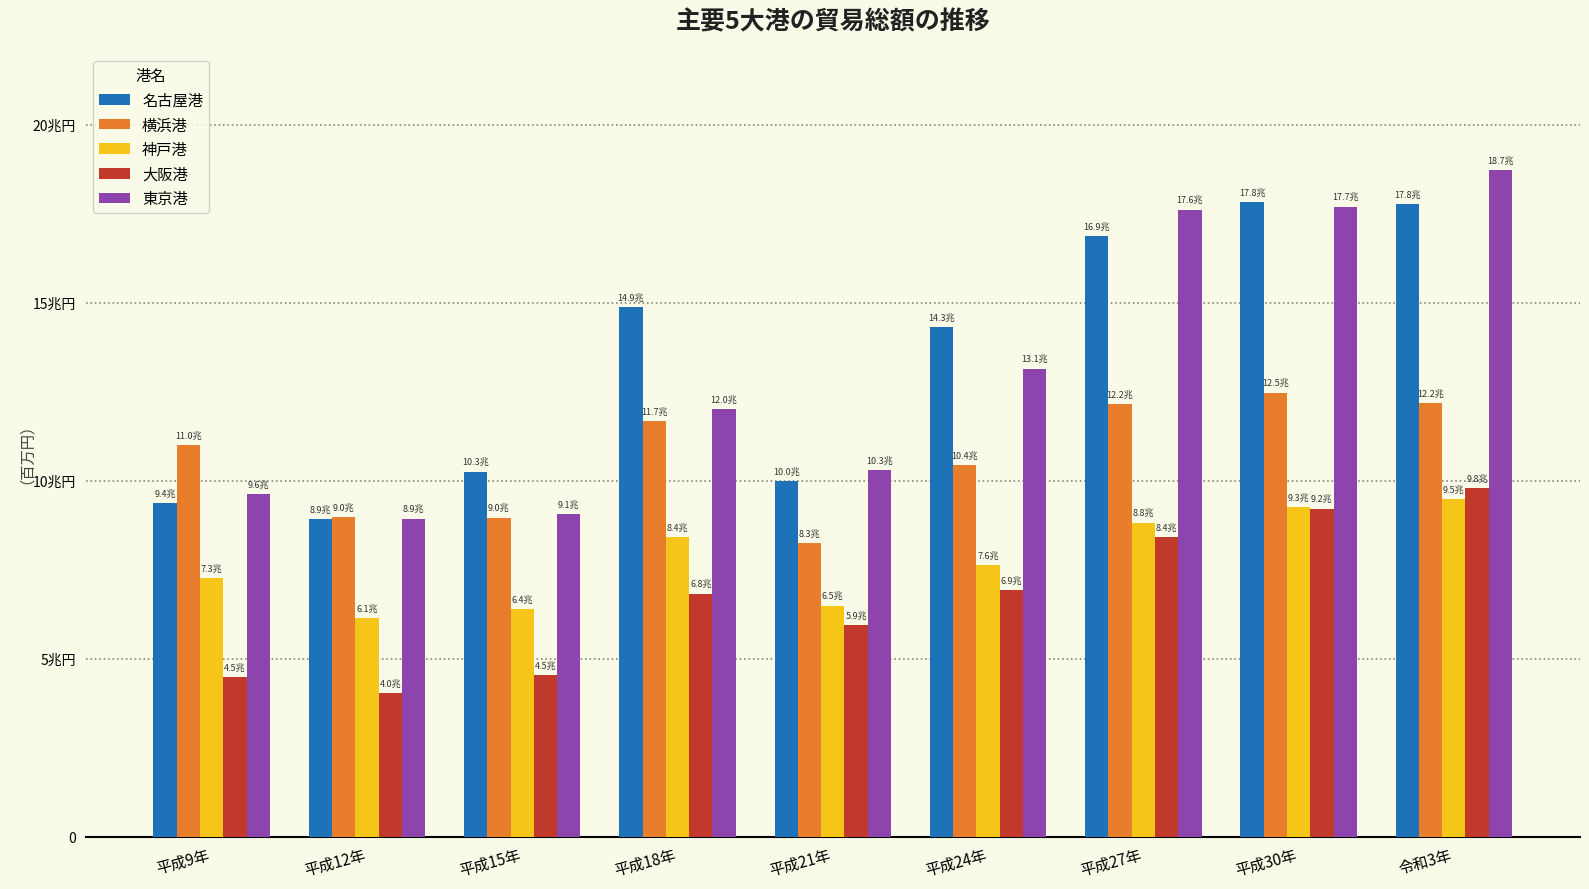

What is the total value across all series at 平成30年?

66462380.9